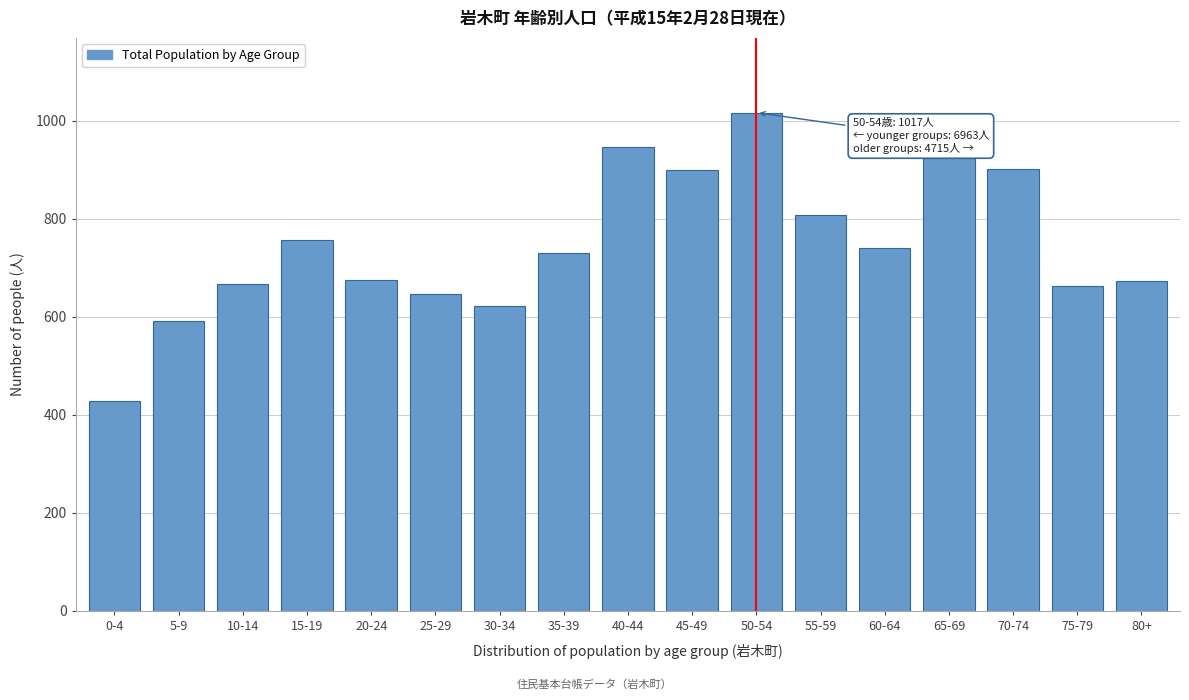

Approximately how many times larger is the value at 45-49 compared to 5-9?

1.5